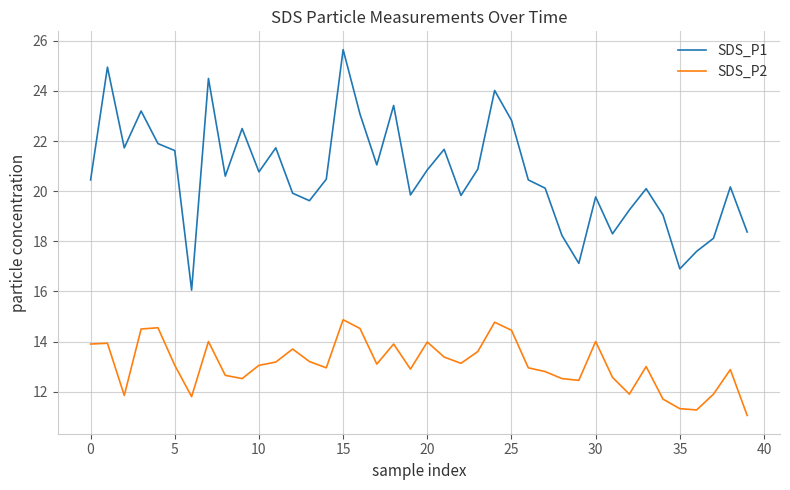

True or false: SDS_P1 and SDS_P2 intersect in this chart.

False